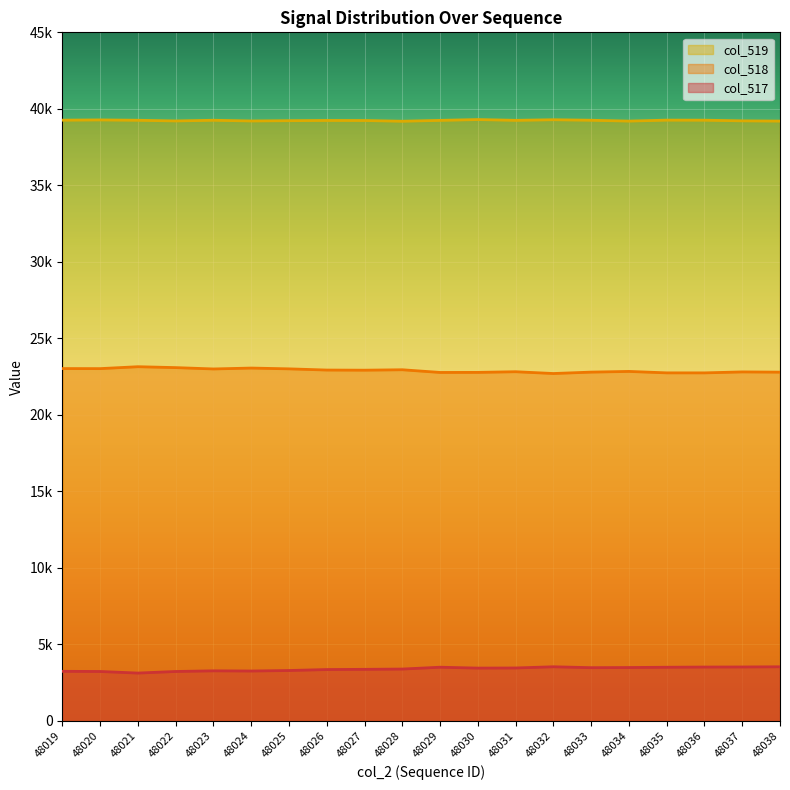

The value of col_517 at 48021 is 3131. True or false?

True